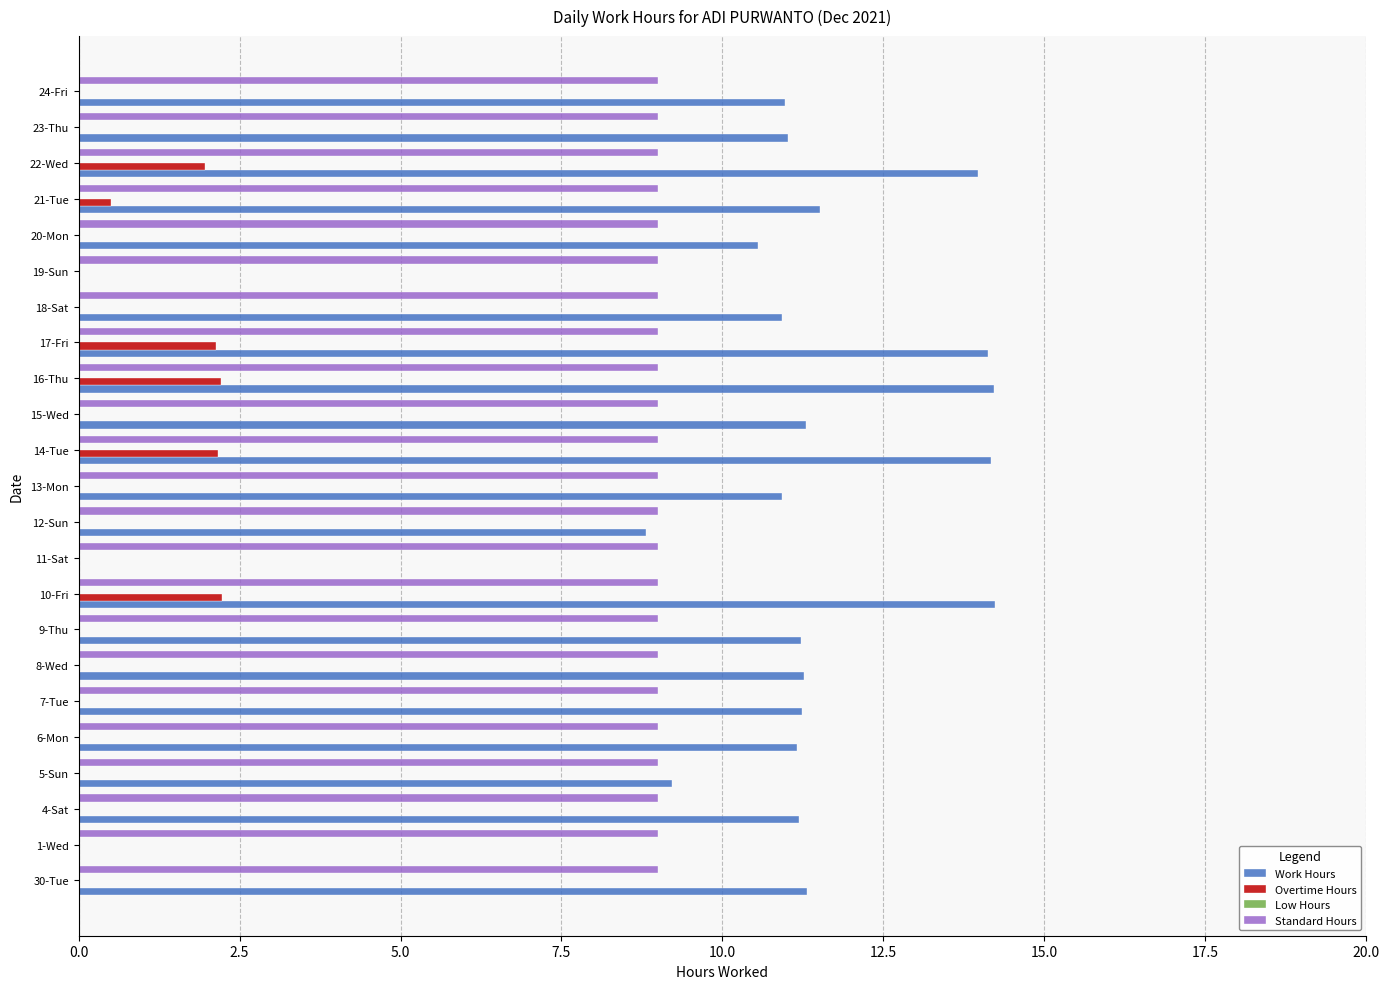

What is the greatest value displayed?

14.2